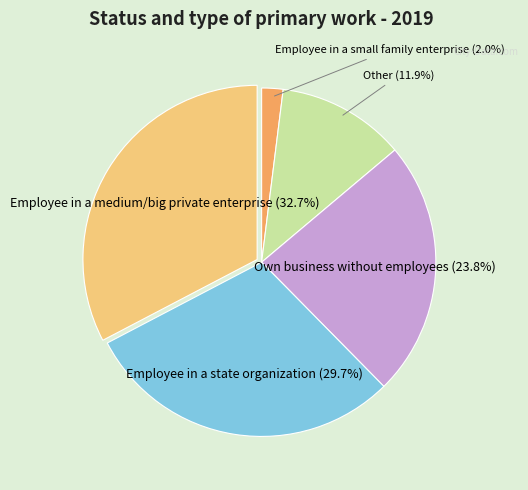

How many segments does this pie chart have?

5